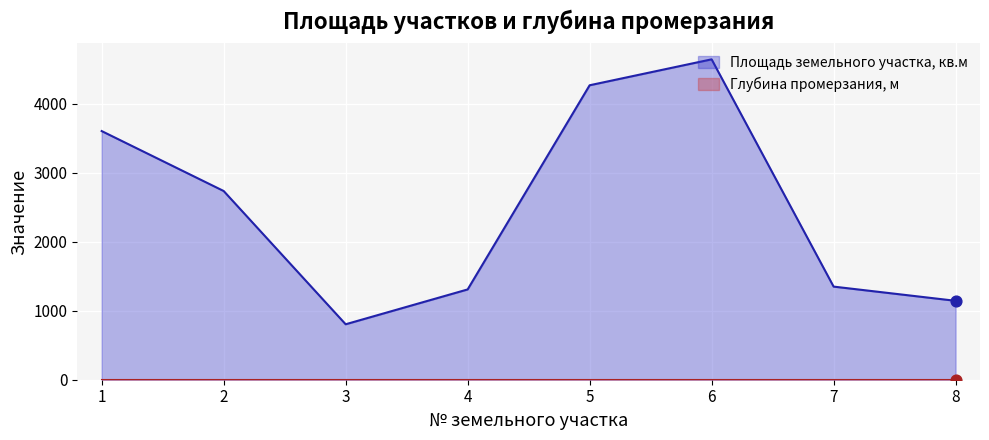

What is the change in value from 4 to 7?

+41